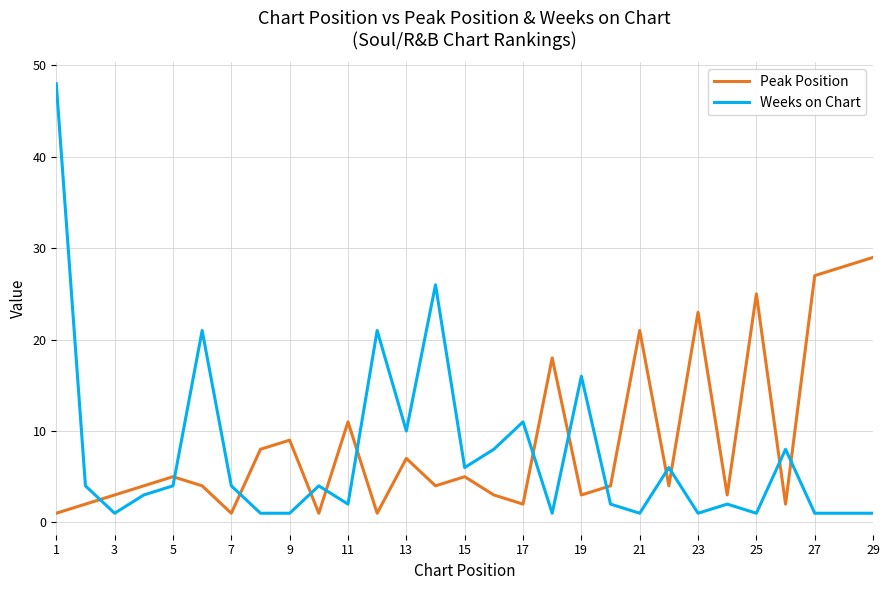

Does the chart have visible grid lines?

Yes